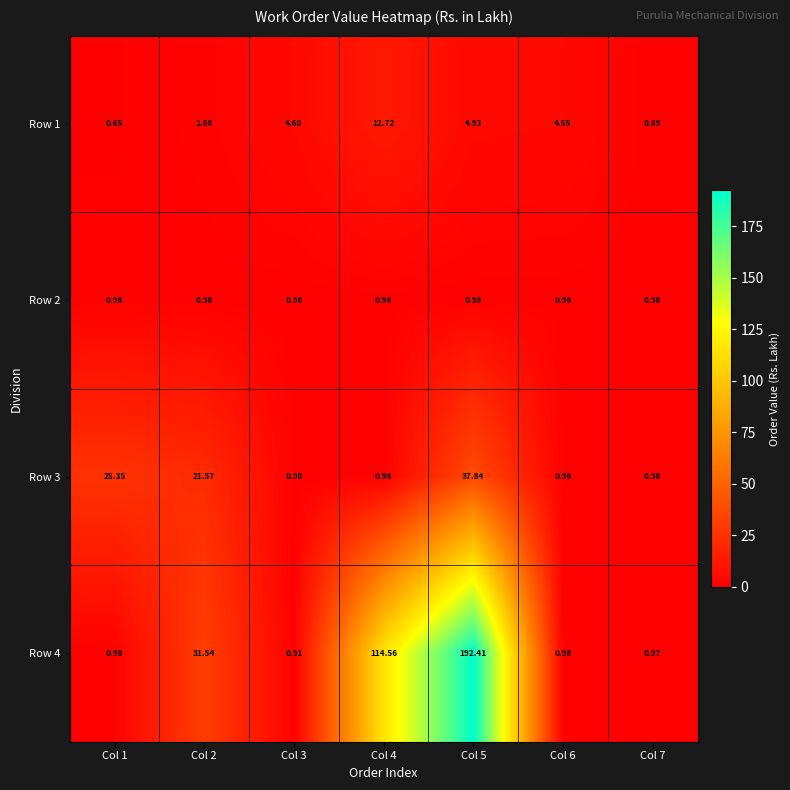

Is the value of Row 3 at Col 2 greater than the value of Row 4 at Col 3?

Yes